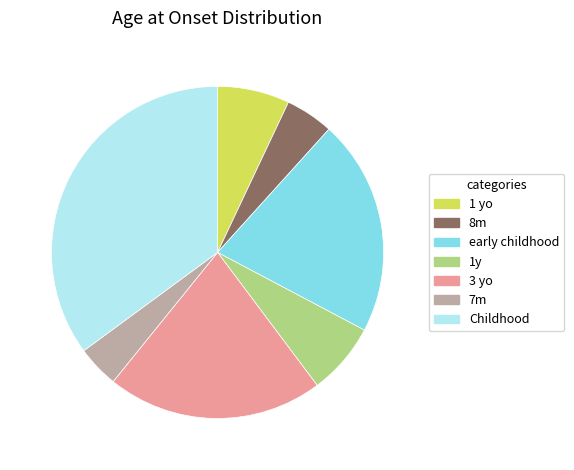

Does 1y account for over 50% of the chart?

No